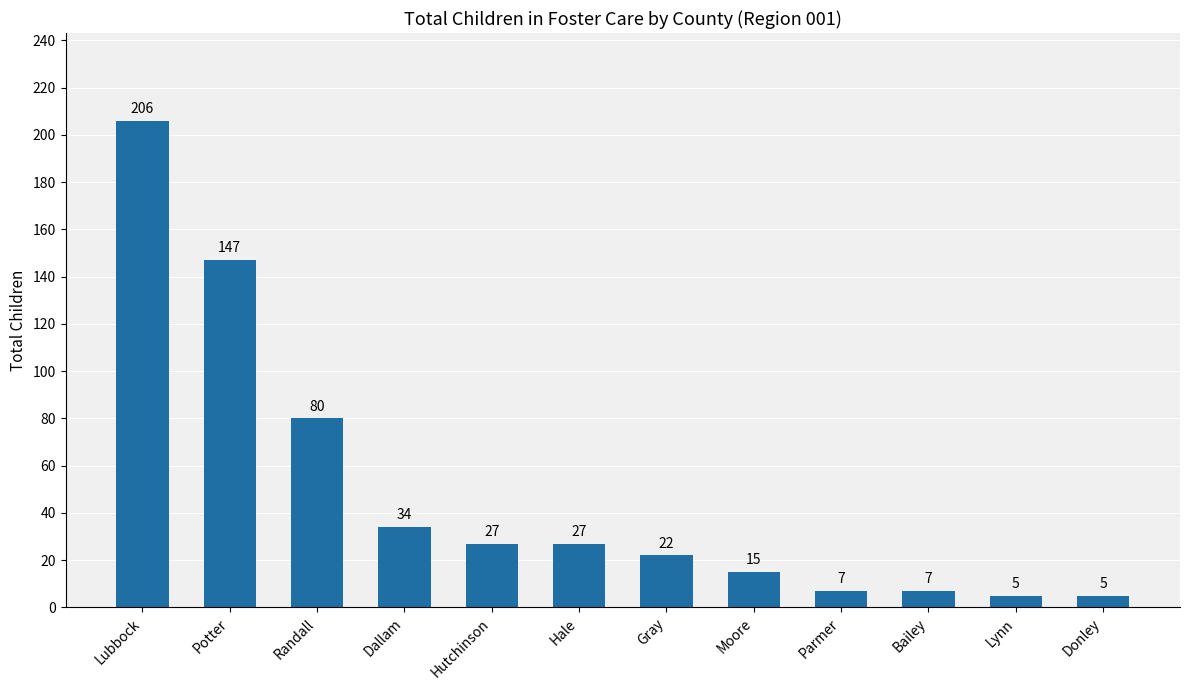

Reading right to left, extract all data points from this chart.

Donley=5	Lynn=5	Bailey=7	Parmer=7	Moore=15	Gray=22	Hale=27	Hutchinson=27	Dallam=34	Randall=80	Potter=147	Lubbock=206